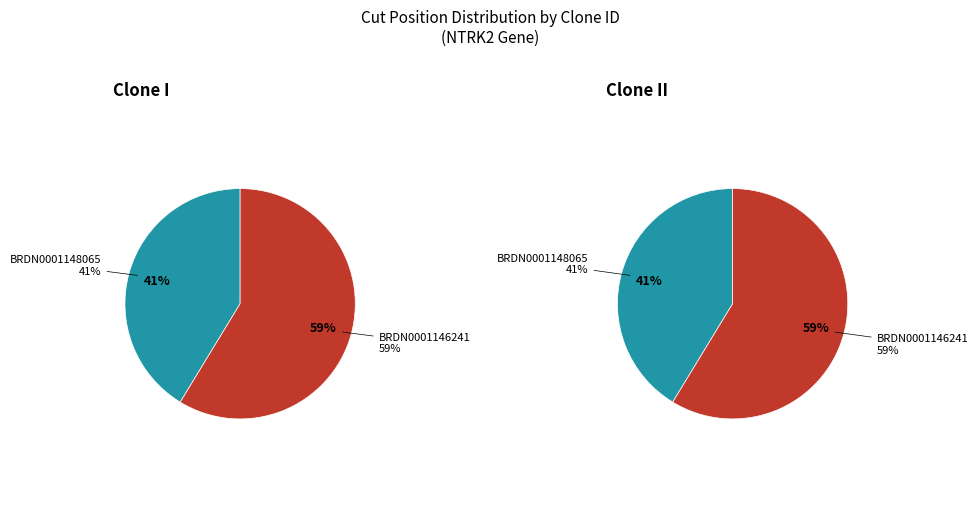

Is BRDN0001148065 the majority of the pie?

No